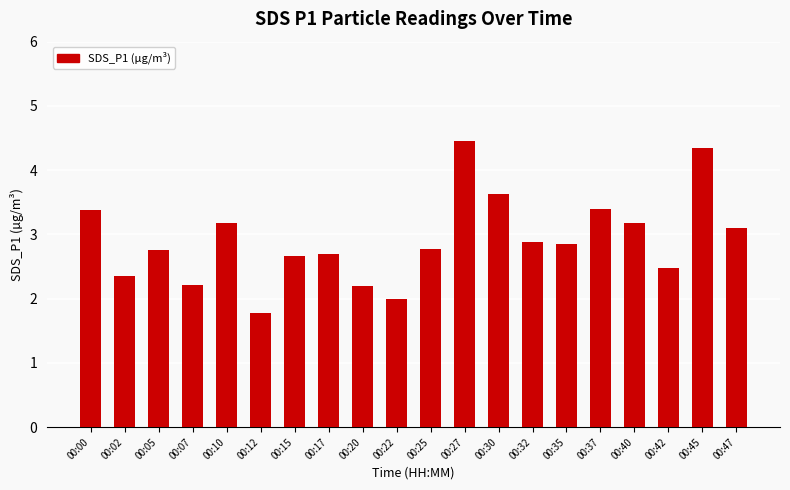

What is the average value?

2.9